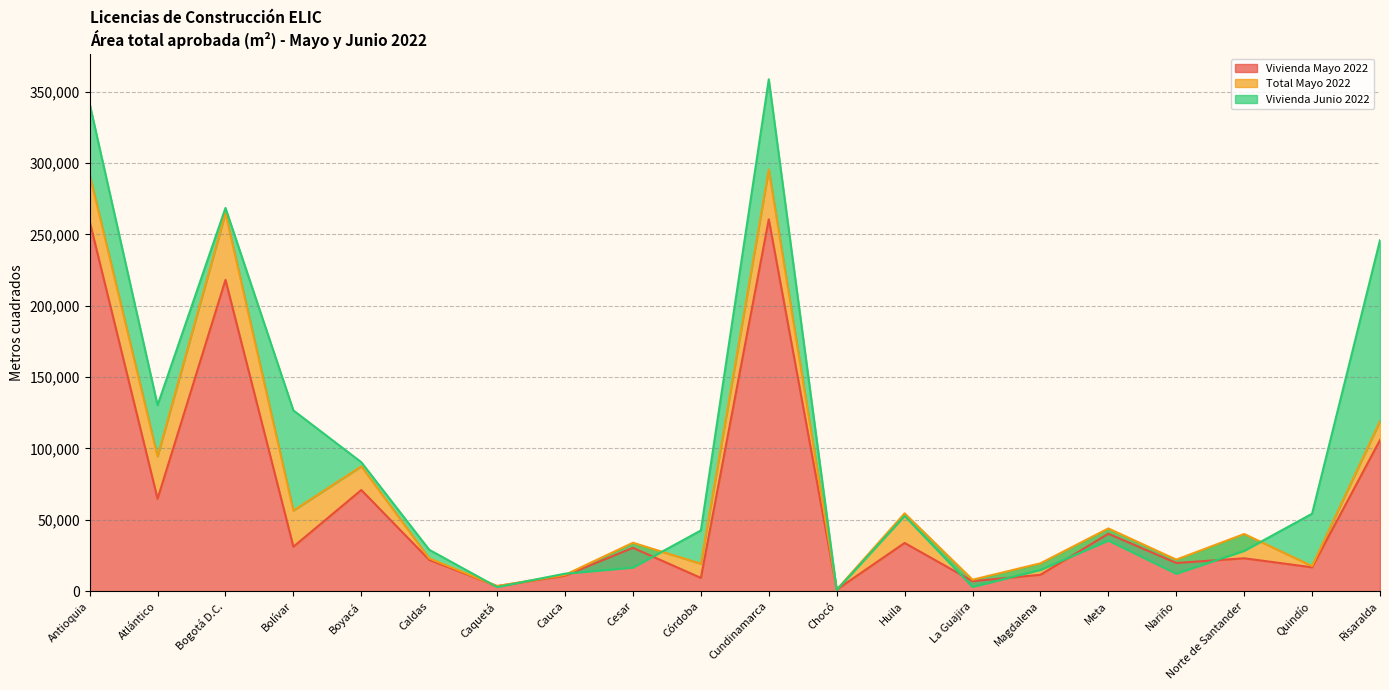

Is it true that Vivienda Mayo 2022 equals 16724 at Quindío?

True